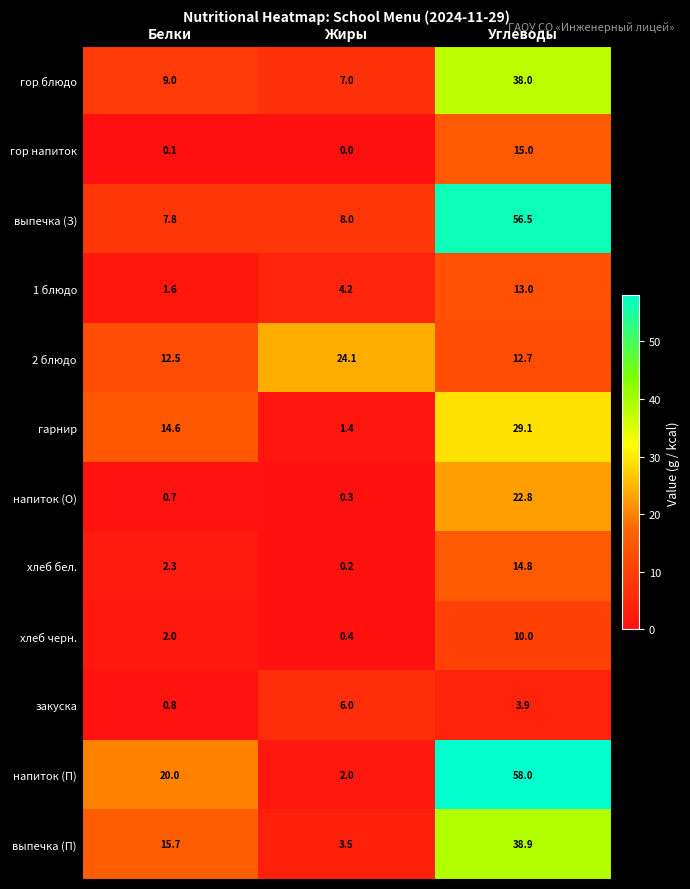

How many data points does each series have?

3